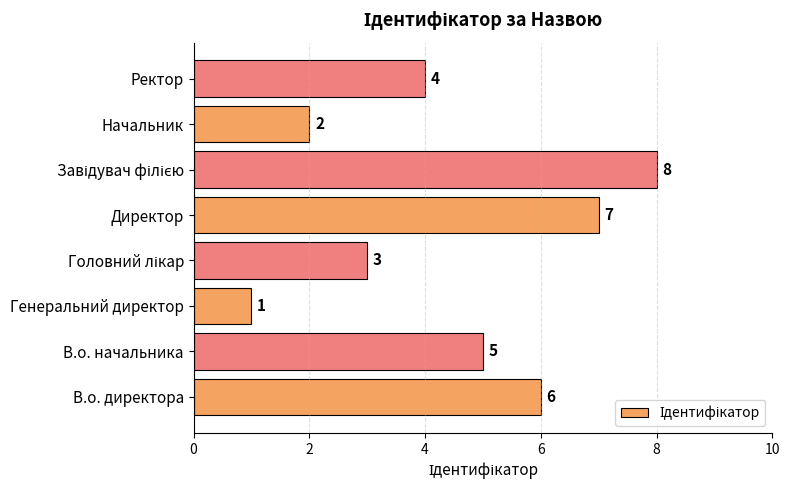

What is the change in value from Генеральний директор to Ректор?

+3